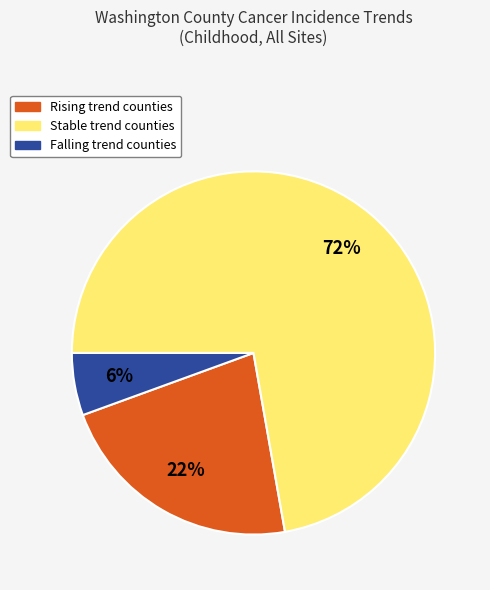

To the nearest percent, what is the average slice percentage?

33%